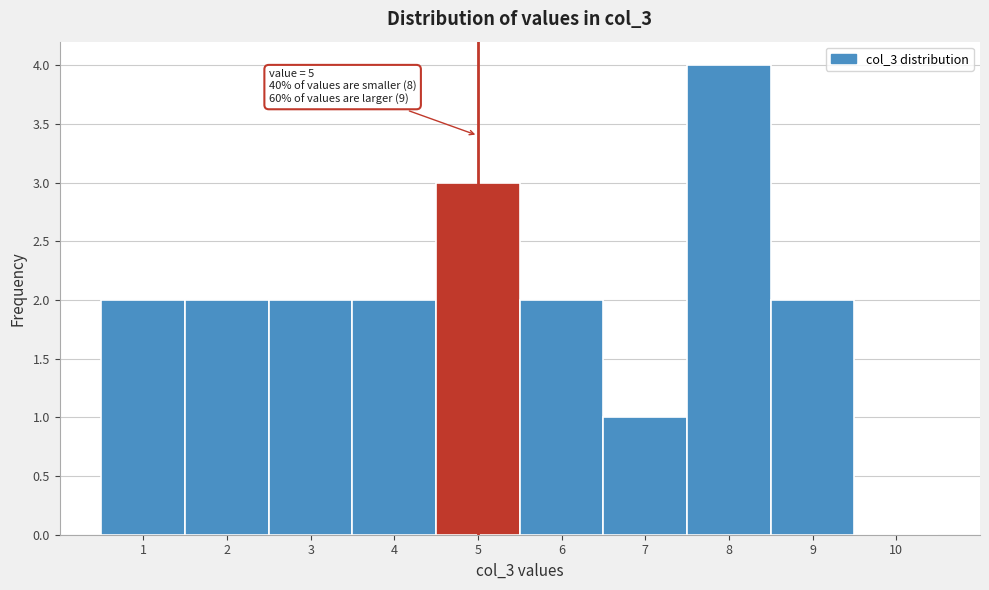

Which range on the x-axis has the tallest bar?

7.5 to 8.5